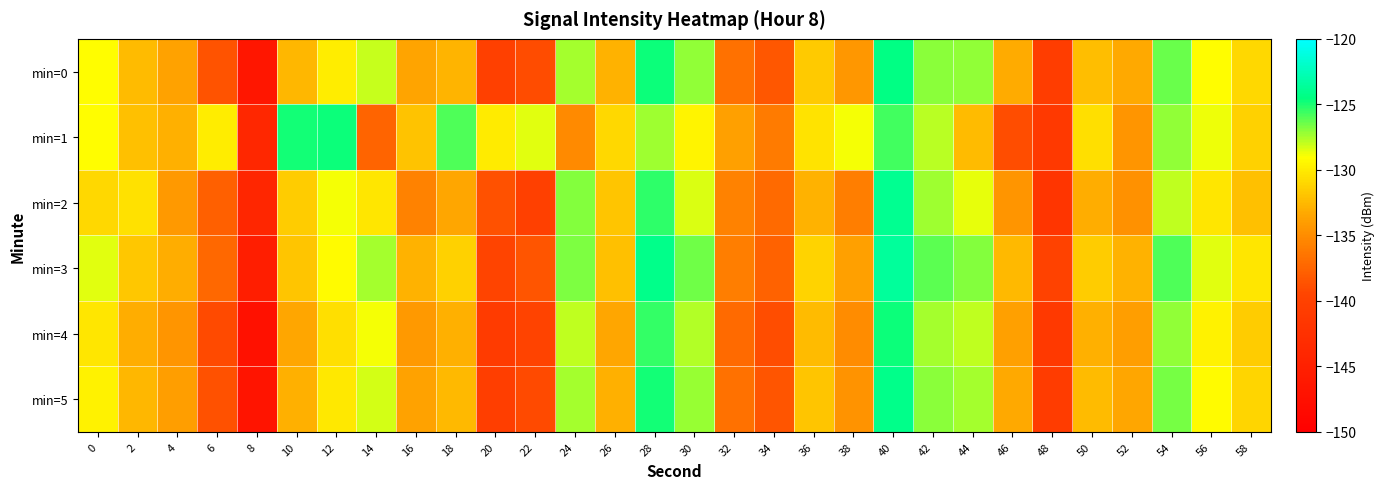

Reading left to right, what are all the values shown in this chart?

min=0: 0=-129.1	2=-132.4	4=-133.7	6=-138.5	8=-146.5	10=-132.6	12=-129.9	14=-128.0	16=-133.5	18=-132.7	20=-140.2	22=-139.1	24=-127.4	26=-132.8	28=-124.8	30=-127.1	32=-136.6	34=-138.3	36=-131.7	38=-134.4	40=-124.4	42=-126.9	44=-127.1	46=-133.1	48=-140.6	50=-132.3	52=-133.3	54=-126.4	56=-129.1	58=-130.9
min=1: 0=-129.1	2=-132.2	4=-133.0	6=-129.9	8=-144.0	10=-124.8	12=-124.8	14=-137.5	16=-132.0	18=-125.9	20=-130.0	22=-128.5	24=-135.2	26=-131.0	28=-127.3	30=-129.5	32=-133.8	34=-136.1	36=-130.4	38=-128.9	40=-125.7	42=-127.8	44=-132.4	46=-138.9	48=-141.2	50=-130.6	52=-134.5	54=-127.1	56=-128.7	58=-131.3
min=2: 0=-131.0	2=-130.5	4=-134.2	6=-137.8	8=-144.1	10=-131.5	12=-128.9	14=-130.2	16=-135.6	18=-133.4	20=-138.7	22=-140.2	24=-126.8	26=-131.9	28=-125.3	30=-128.4	32=-135.7	34=-137.2	36=-132.8	38=-135.9	40=-123.9	42=-127.3	44=-128.6	46=-134.5	48=-141.8	50=-133.1	52=-134.7	54=-127.9	56=-130.3	58=-132.1
min=3: 0=-128.5	2=-131.8	4=-133.1	6=-137.3	8=-145.2	10=-131.9	12=-129.2	14=-127.5	16=-132.8	18=-131.3	20=-139.5	22=-138.4	24=-126.7	26=-132.1	28=-124.2	30=-126.5	32=-135.9	34=-137.6	36=-131.2	38=-133.8	40=-123.6	42=-126.2	44=-126.8	46=-132.5	48=-139.9	50=-131.6	52=-132.8	54=-125.9	56=-128.5	58=-130.3
min=4: 0=-130.2	2=-133.1	4=-134.5	6=-139.2	8=-147.3	10=-133.4	12=-130.6	14=-128.8	16=-134.2	18=-133.0	20=-140.9	22=-139.7	24=-127.9	26=-133.4	28=-125.4	30=-127.7	32=-137.2	34=-138.9	36=-132.4	38=-135.1	40=-124.7	42=-127.5	44=-127.9	46=-133.8	48=-141.3	50=-132.9	52=-133.9	54=-127.1	56=-129.7	58=-131.6
min=5: 0=-129.7	2=-132.6	4=-133.9	6=-138.7	8=-146.8	10=-132.9	12=-130.1	14=-128.3	16=-133.7	18=-132.5	20=-140.4	22=-139.2	24=-127.4	26=-132.9	28=-124.9	30=-127.2	32=-136.7	34=-138.4	36=-131.9	38=-134.6	40=-124.2	42=-127.0	44=-127.4	46=-133.3	48=-140.8	50=-132.4	52=-133.4	54=-126.6	56=-129.2	58=-131.1